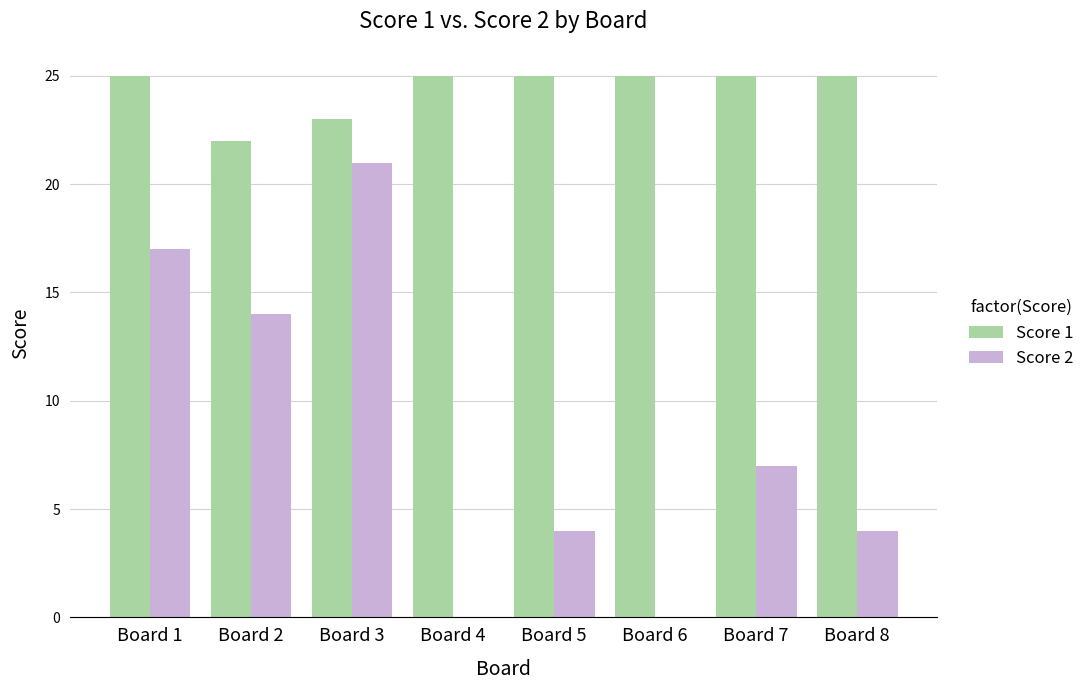

Does the chart contain stacked bars?

No